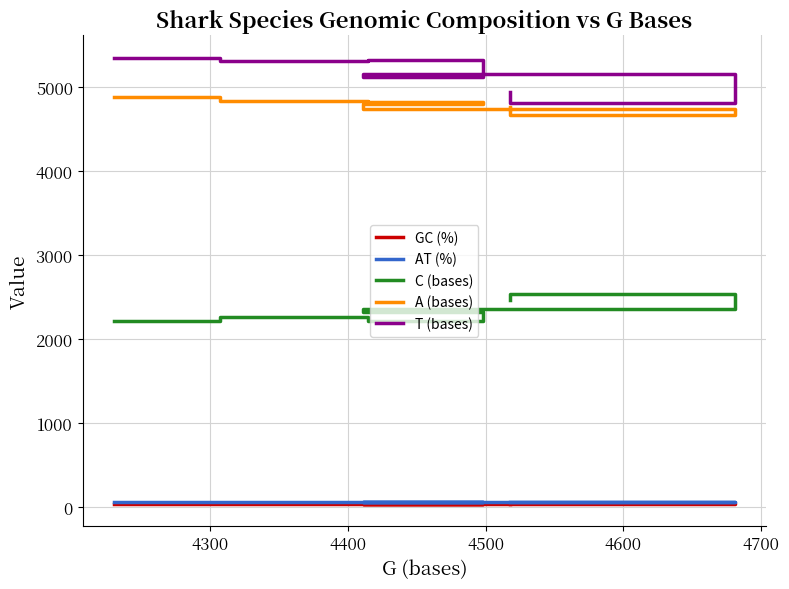

What is the value of the T (bases) point at the 4th from the left?

5119.0